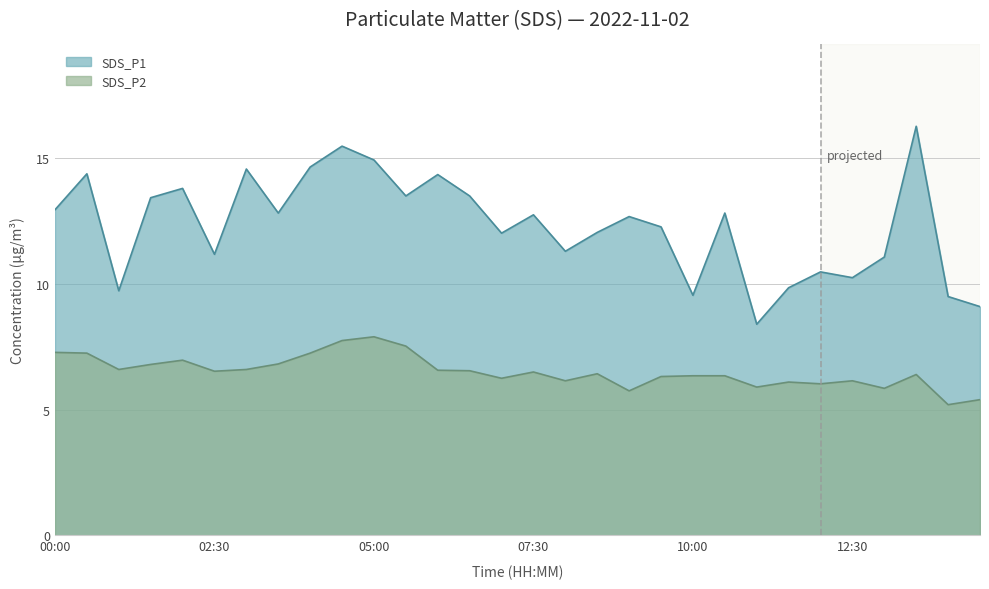

Reading left to right, transcribe all the data shown in this chart.

SDS_P1: 12.9	14.4	9.7	13.4	13.8	11.2	14.6	12.8	14.7	15.5	14.9	13.5	14.3	13.5	12.0	12.8	11.3	12.1	12.7	12.3	9.6	12.8	8.4	9.8	10.5	10.2	11.1	16.3	9.5	9.1
SDS_P2: 7.3	7.2	6.6	6.8	7.0	6.5	6.6	6.8	7.2	7.8	7.9	7.5	6.6	6.5	6.2	6.5	6.2	6.4	5.8	6.3	6.3	6.3	5.9	6.1	6.0	6.2	5.8	6.4	5.2	5.4